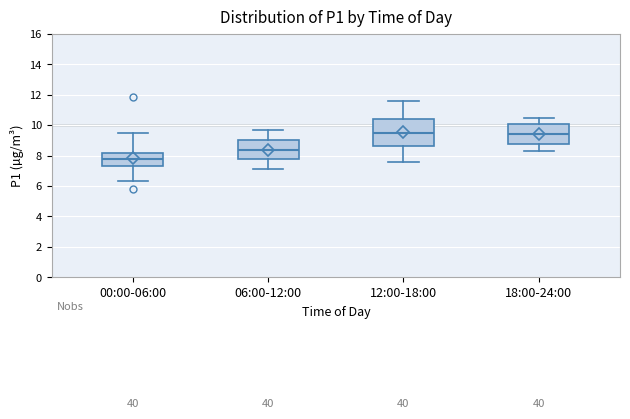

Which box's median line is the lowest?

00:00-06:00